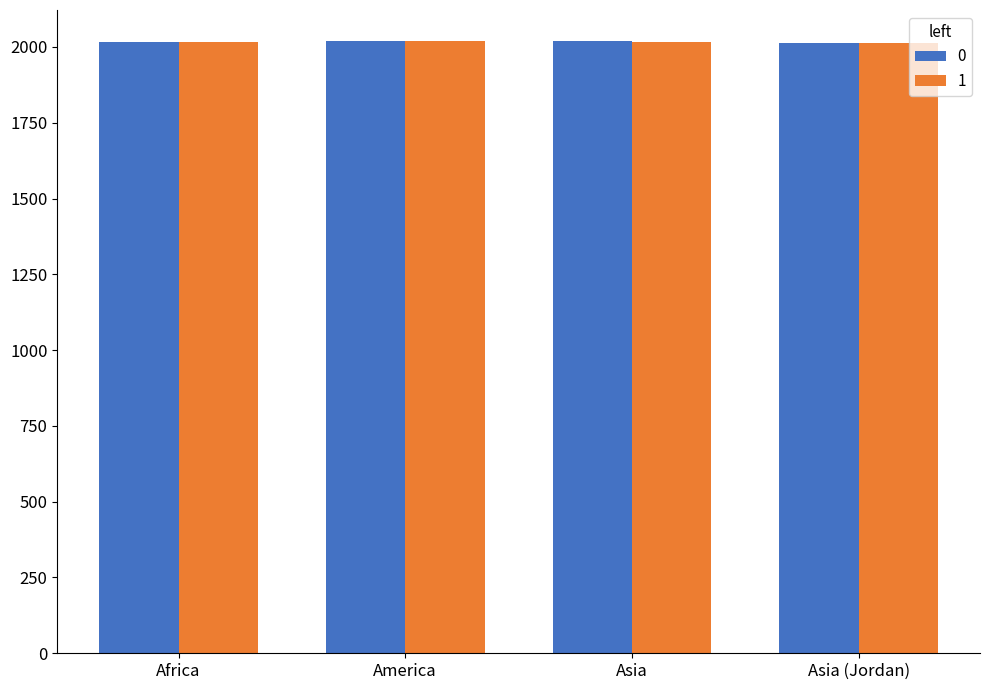

What is the total value across all series at Asia?

4039